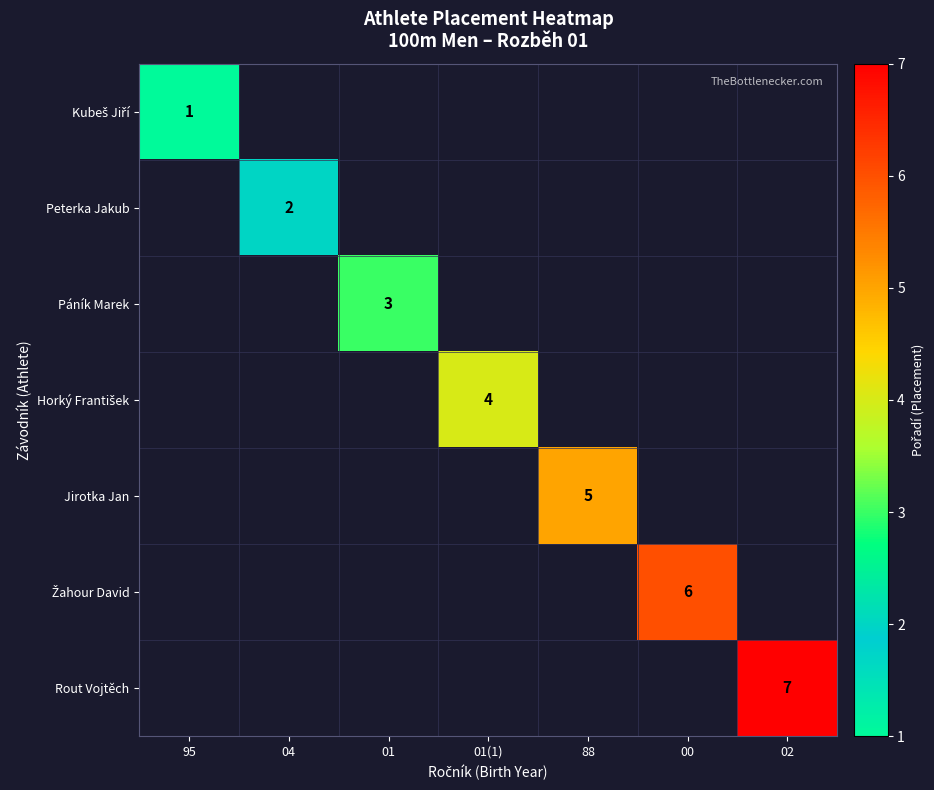

The Rout Vojtěch series shows 12 at 02. True or false?

False